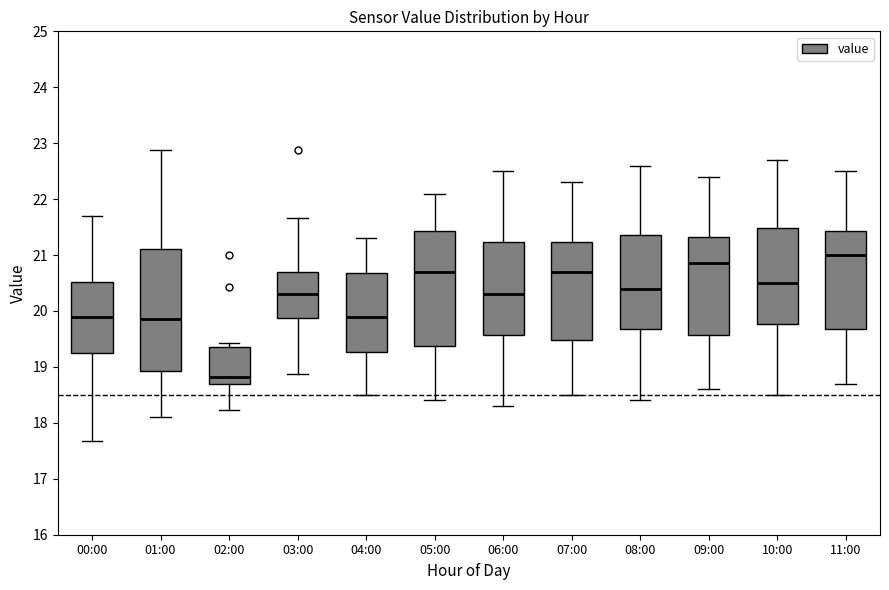

Where is the lower edge of the box for 01:00 on the y-axis? The values are not printed on the chart, so give them approximately, as read against the axis.

18.9